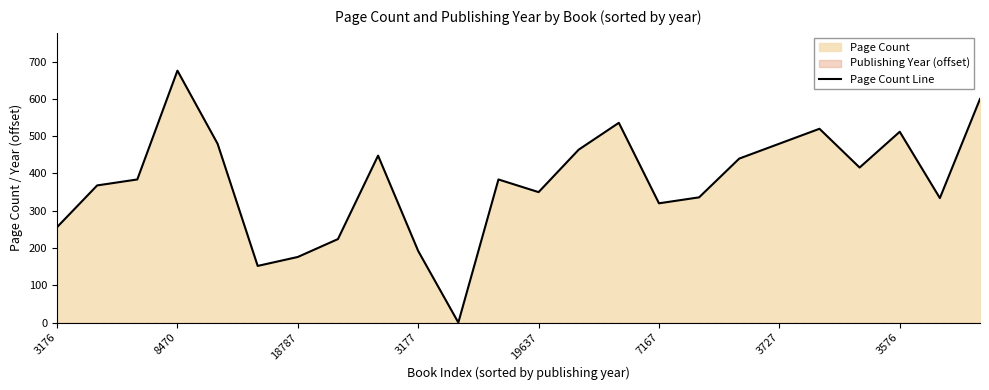

How many data points are less than 384?

11